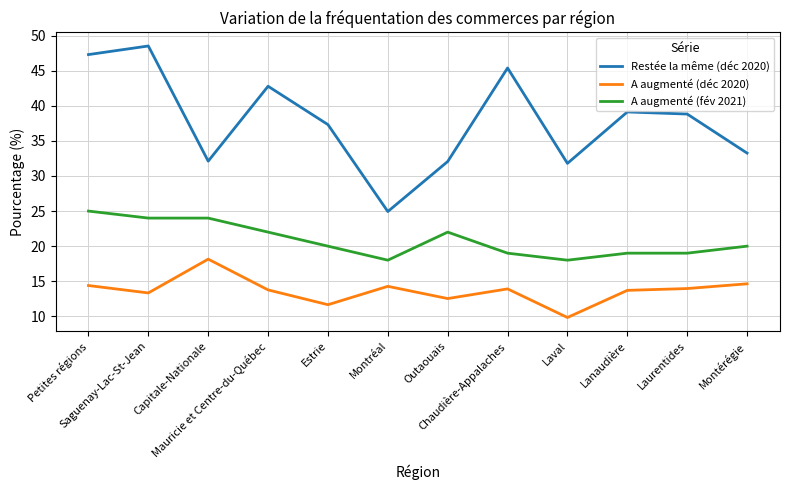

True or false: A augmenté (déc 2020) and Restée la même (déc 2020) cross at least once.

False